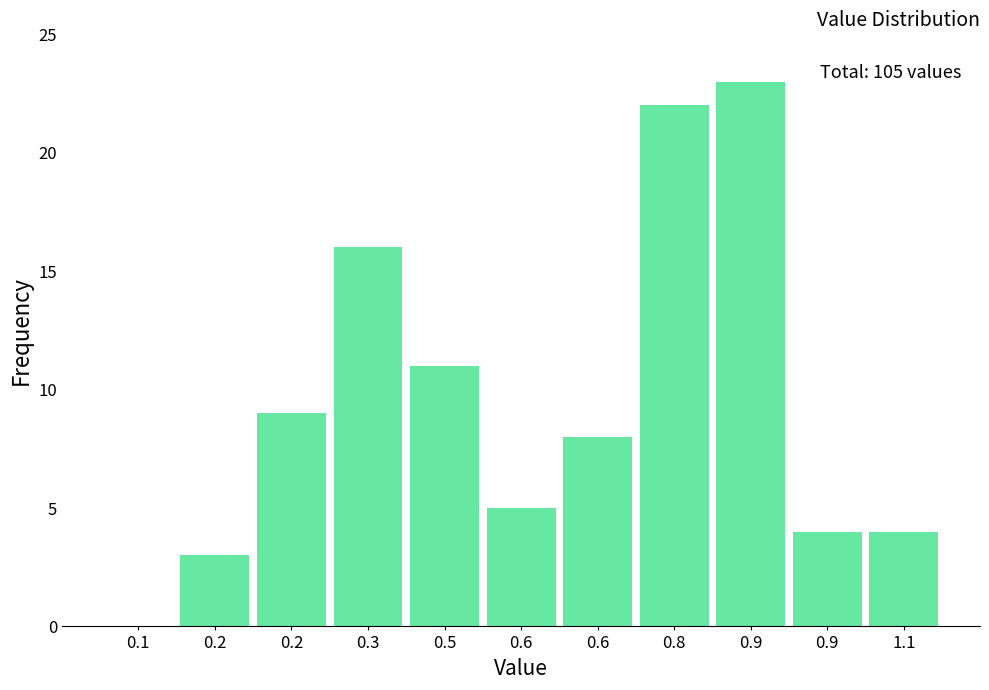

How many distinct data groups are displayed?

1